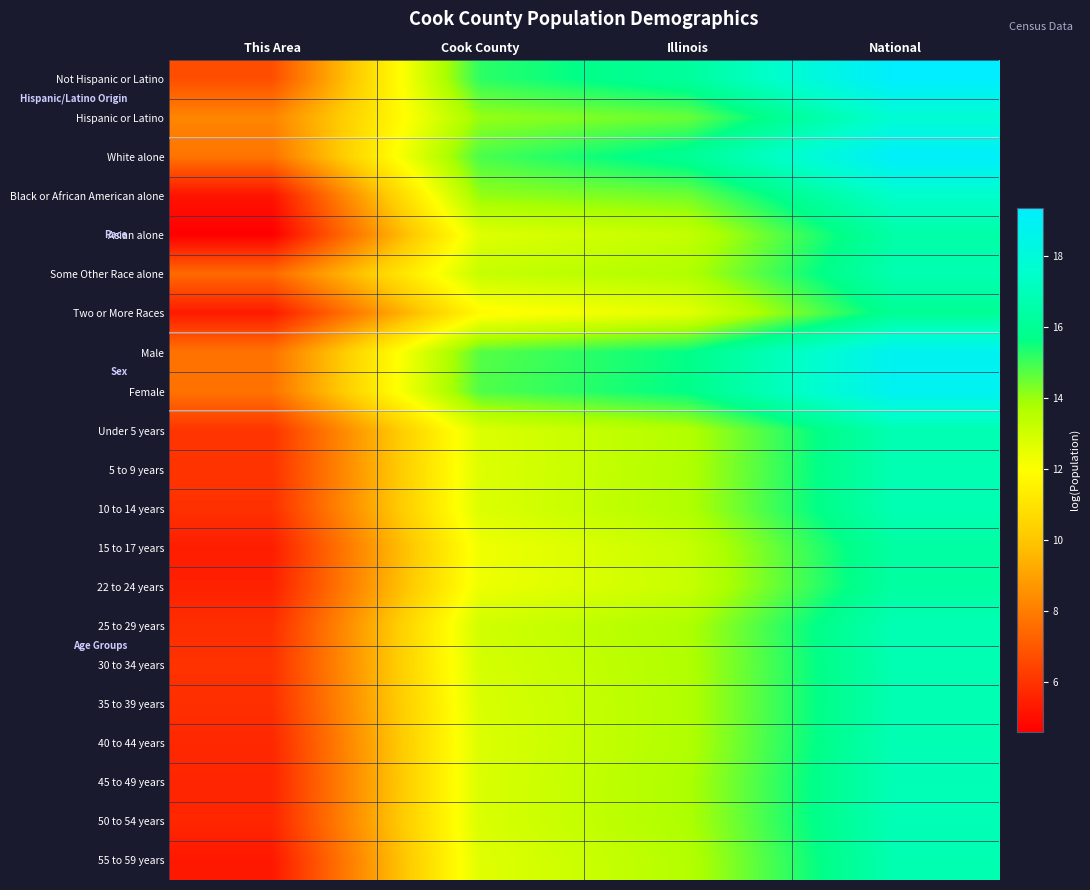

Which series has the largest range (max minus min)?

Not Hispanic or Latino